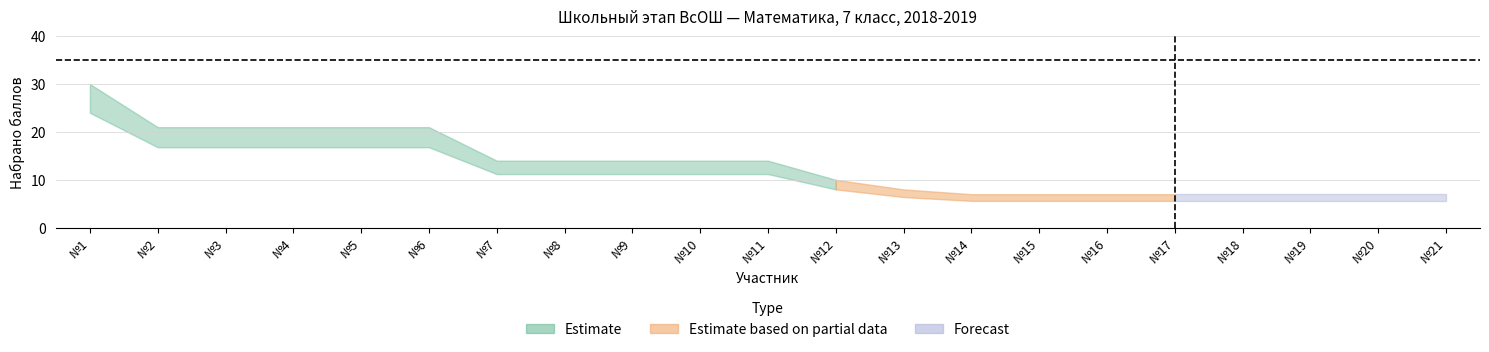

Does the chart display data point markers on the line(s)?

No